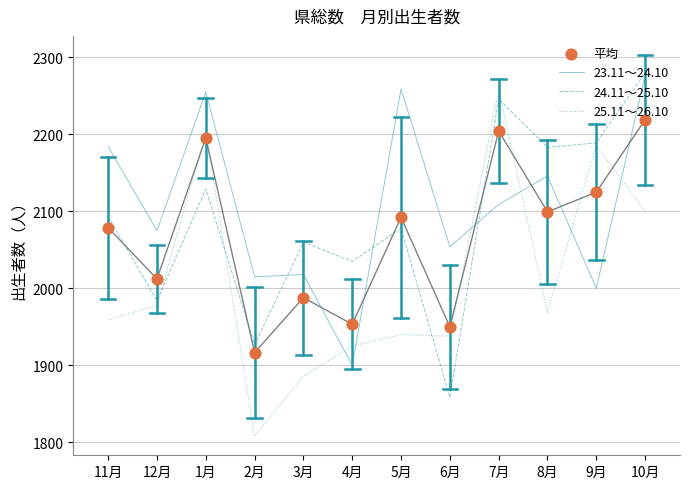

What is the total value across all series at 10月?

8876.0